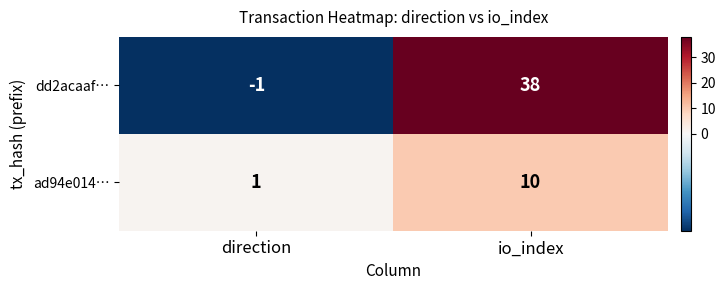

Which series has the largest range (max minus min)?

dd2acaaf…